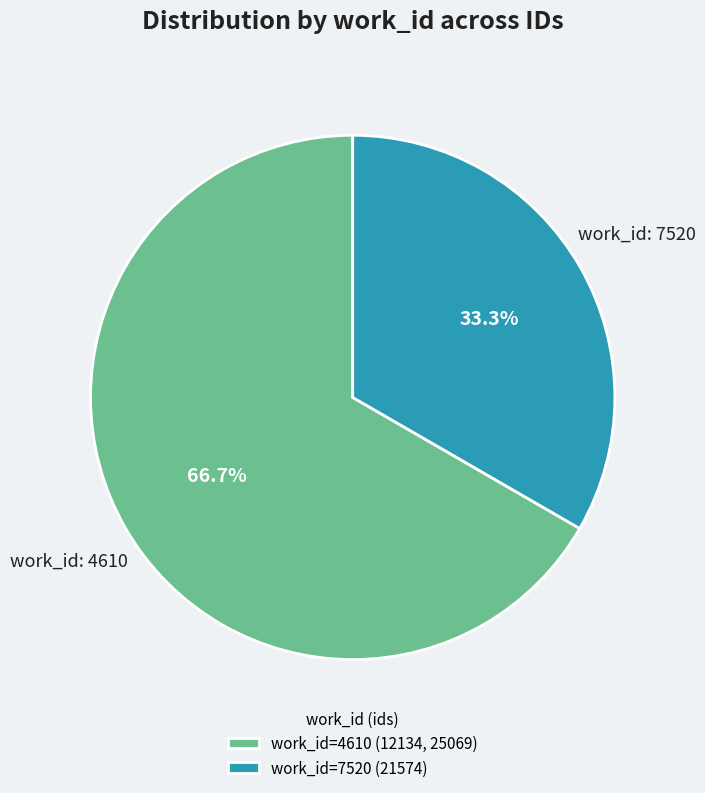

Rank the categories by value from lowest to highest.

work_id=7520 (21574), work_id=4610 (12134, 25069)